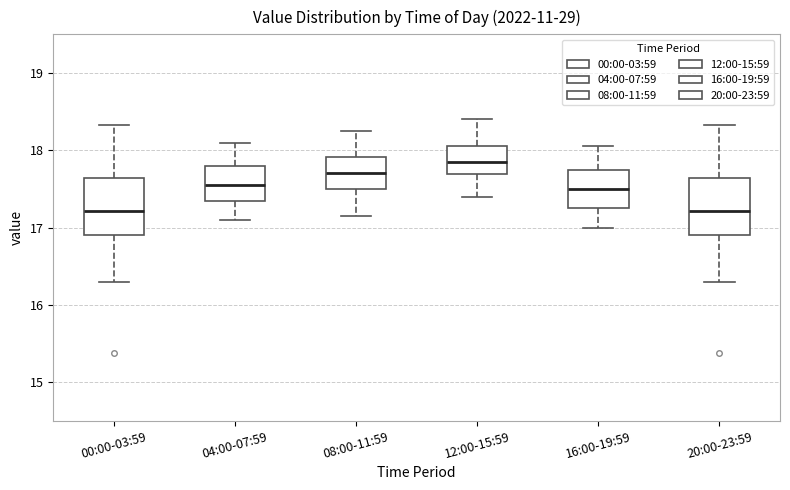

Reading left to right, read every box against the y-axis: the position of its median line, the range the box covers, and the ends of its whiskers. The values are not printed on the chart, so give them approximately, as read against the axis.

00:00-03:59: median 17.2, box 16.9 to 17.6, whiskers 16.3 to 18.3
04:00-07:59: median 17.6, box 17.3 to 17.8, whiskers 17.1 to 18.1
08:00-11:59: median 17.7, box 17.5 to 17.9, whiskers 17.2 to 18.3
12:00-15:59: median 17.9, box 17.7 to 18.1, whiskers 17.4 to 18.4
16:00-19:59: median 17.5, box 17.3 to 17.8, whiskers 17.0 to 18.1
20:00-23:59: median 17.2, box 16.9 to 17.6, whiskers 16.3 to 18.3